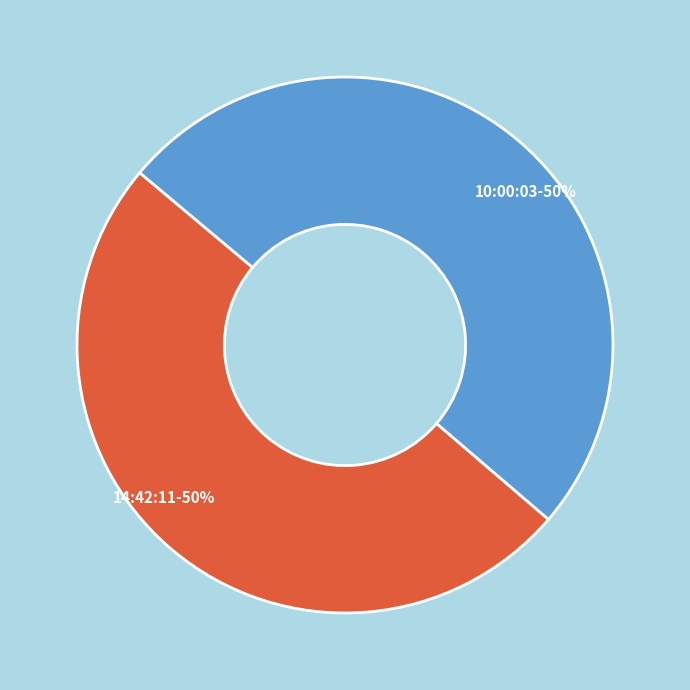

Is it true that 10:00:03 is 39% of the pie?

False